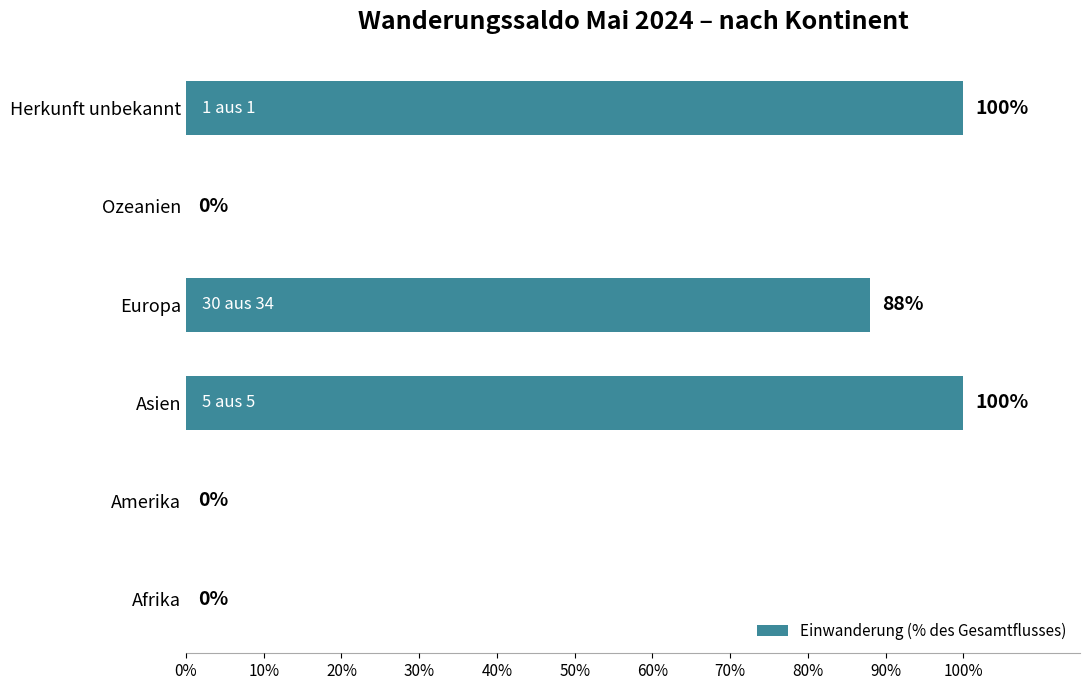

Reading bottom to top, list all the values displayed in this chart.

Afrika=0	Amerika=0	Asien=100	Europa=88	Ozeanien=0	Herkunft unbekannt=100